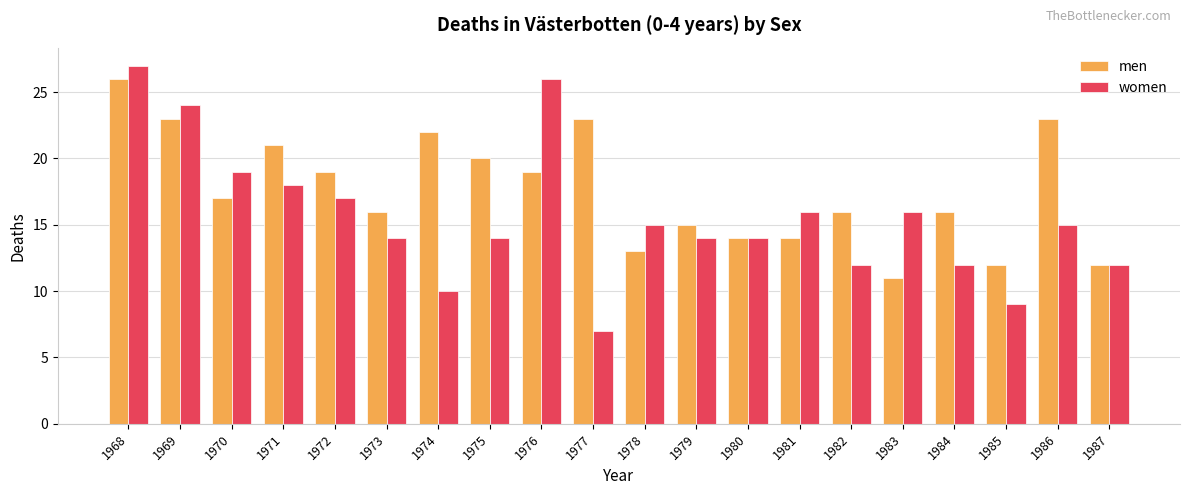

What is the value of the men bar at the 20th from the left?

12